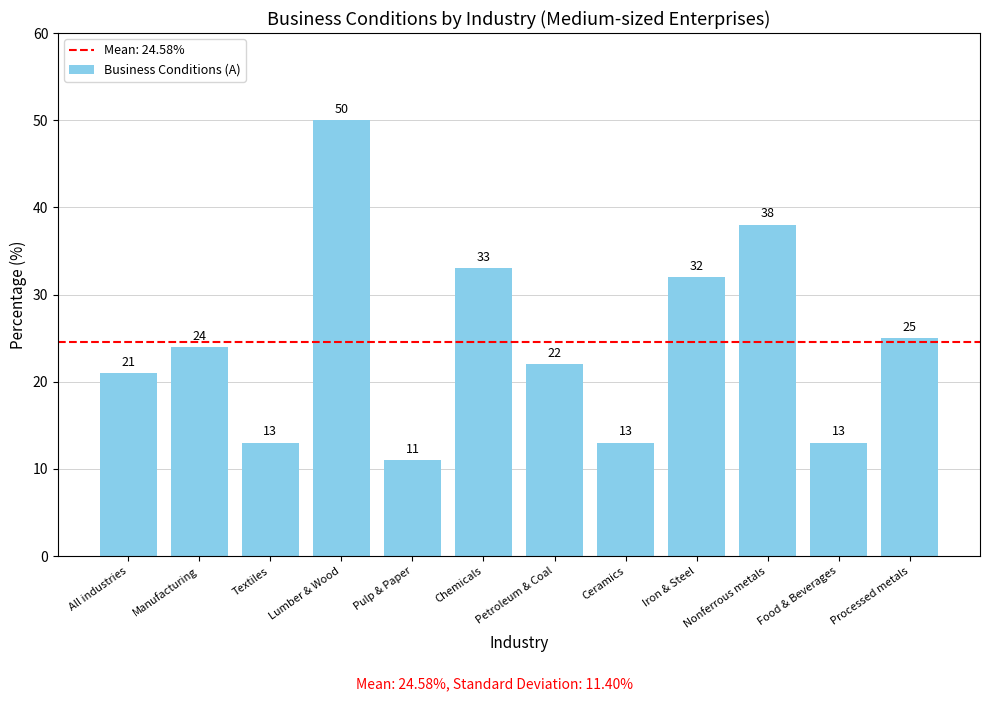

Does the chart contain any negative values?

No